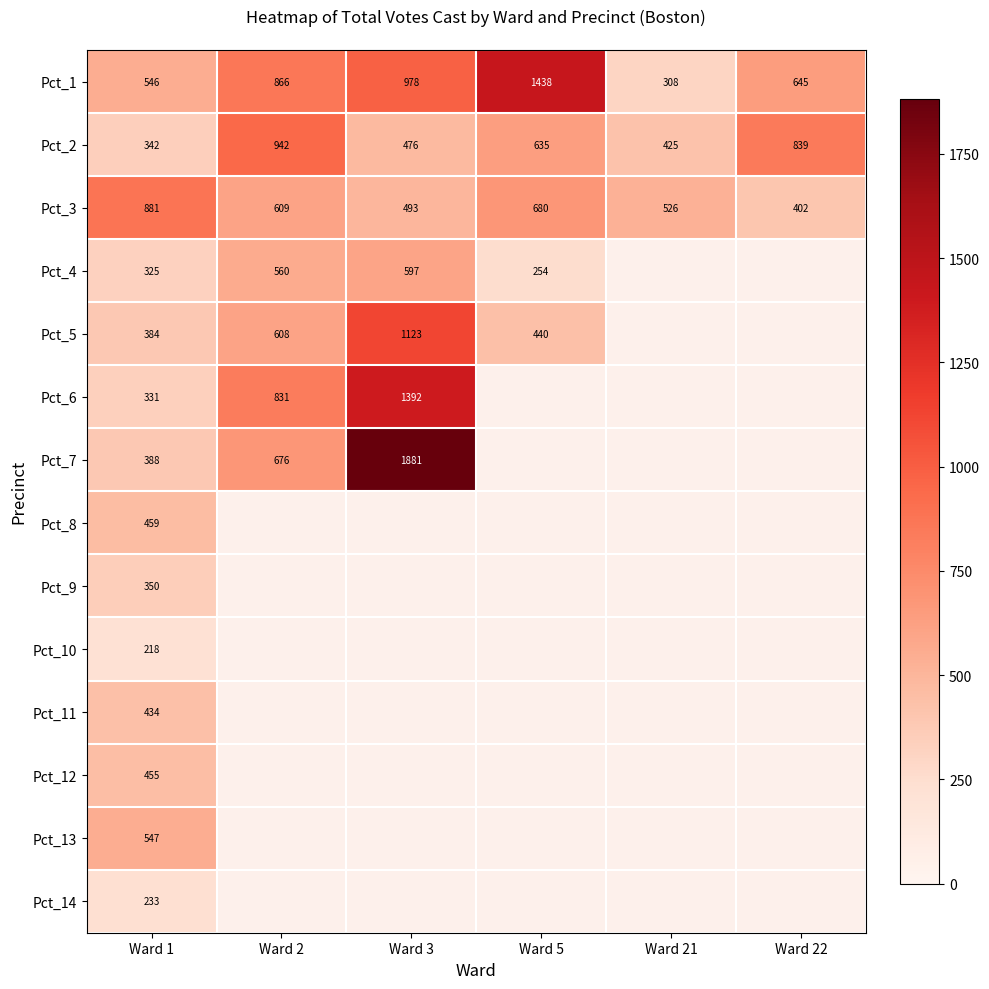

Where is Pct_3 nearest to the value 641?

Ward 2